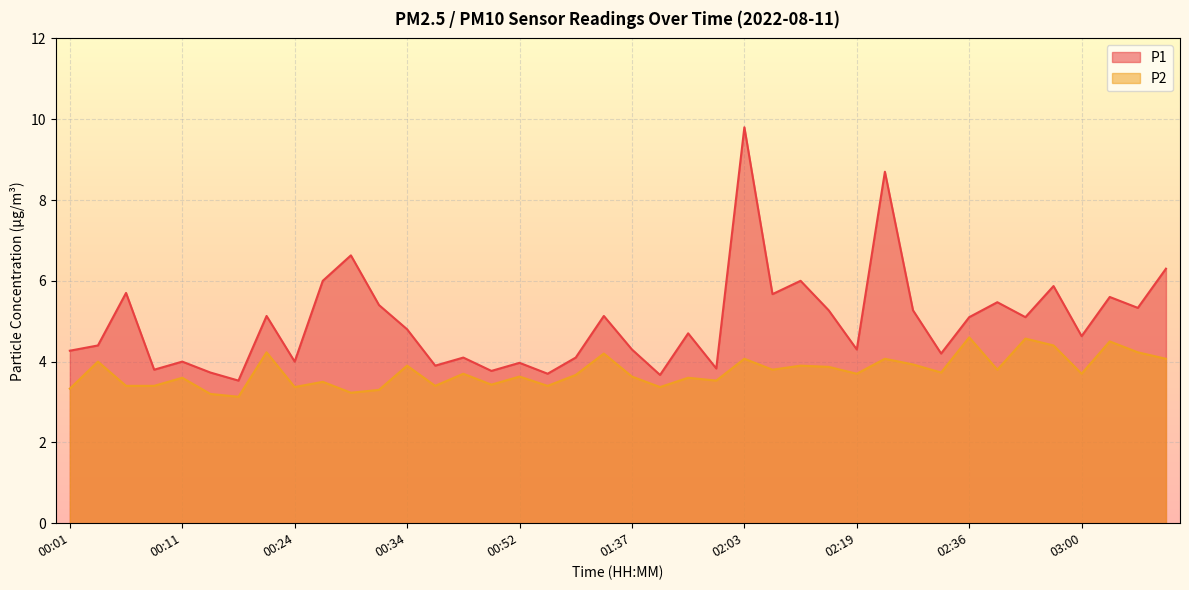

What is the label of the 8th point from the right?

02:36